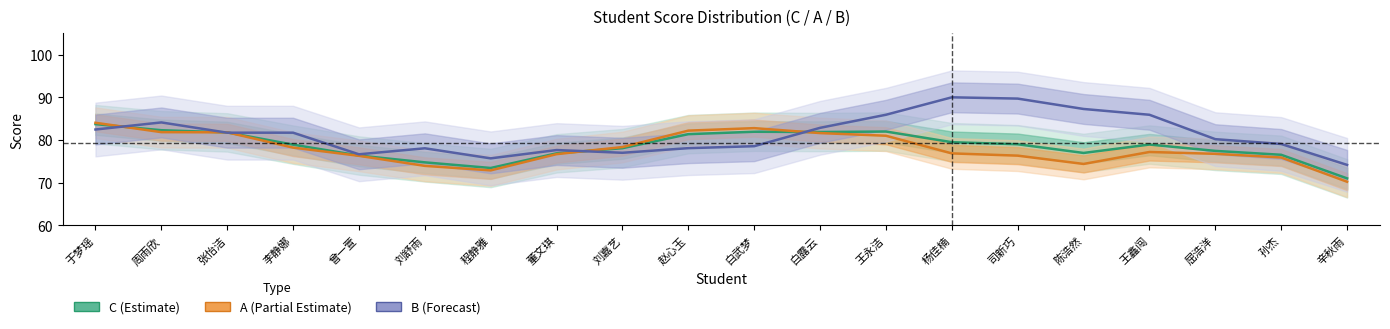

Reading left to right, transcribe all the data shown in this chart.

C: 83.7	82.3	81.8	78.9	76.4	74.8	73.5	76.9	78.1	81.4	82.0	81.9	82.0	79.5	79.0	77.0	79.0	77.5	76.6	71.0
A: 84.1	81.9	81.8	78.2	76.3	74.0	72.9	76.7	78.4	82.2	82.8	81.6	81.0	76.9	76.4	74.4	77.2	76.8	75.9	70.2
B: 82.5	84.1	81.7	81.7	76.7	78.1	75.7	77.7	77.0	78.1	78.6	82.9	85.9	90.0	89.7	87.3	85.9	80.2	79.1	74.2